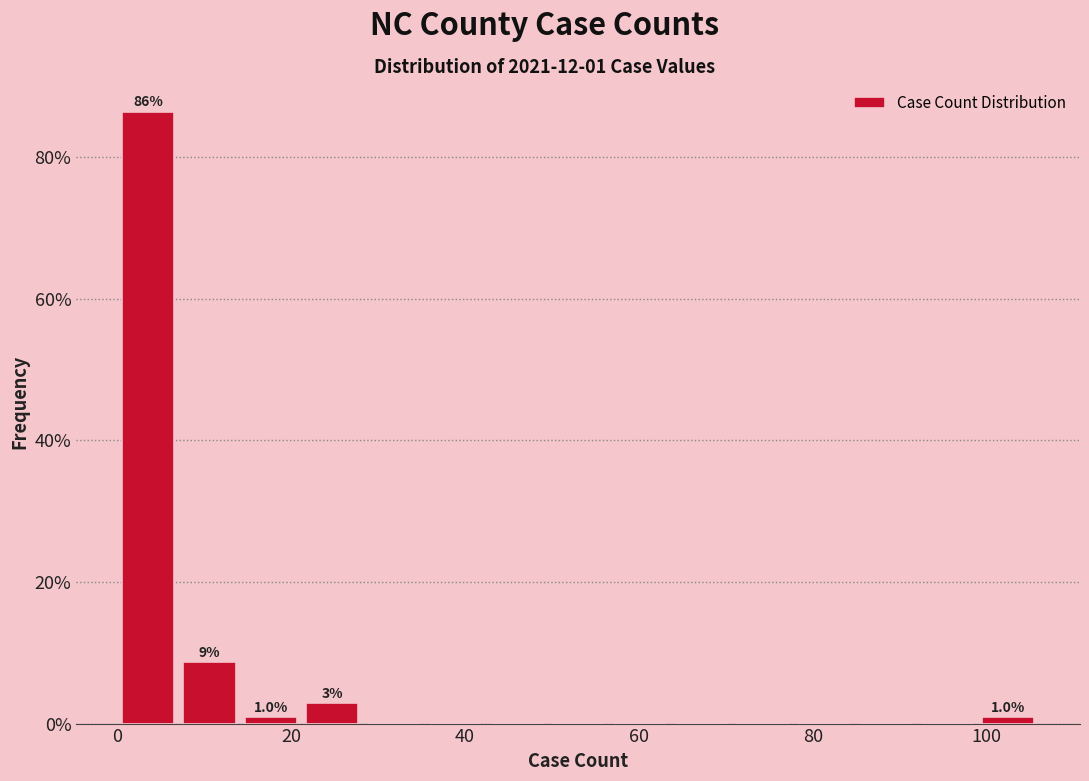

Around what value on the x-axis is the tallest bar? Give the approximate position of its centre, as read against the axis.

4